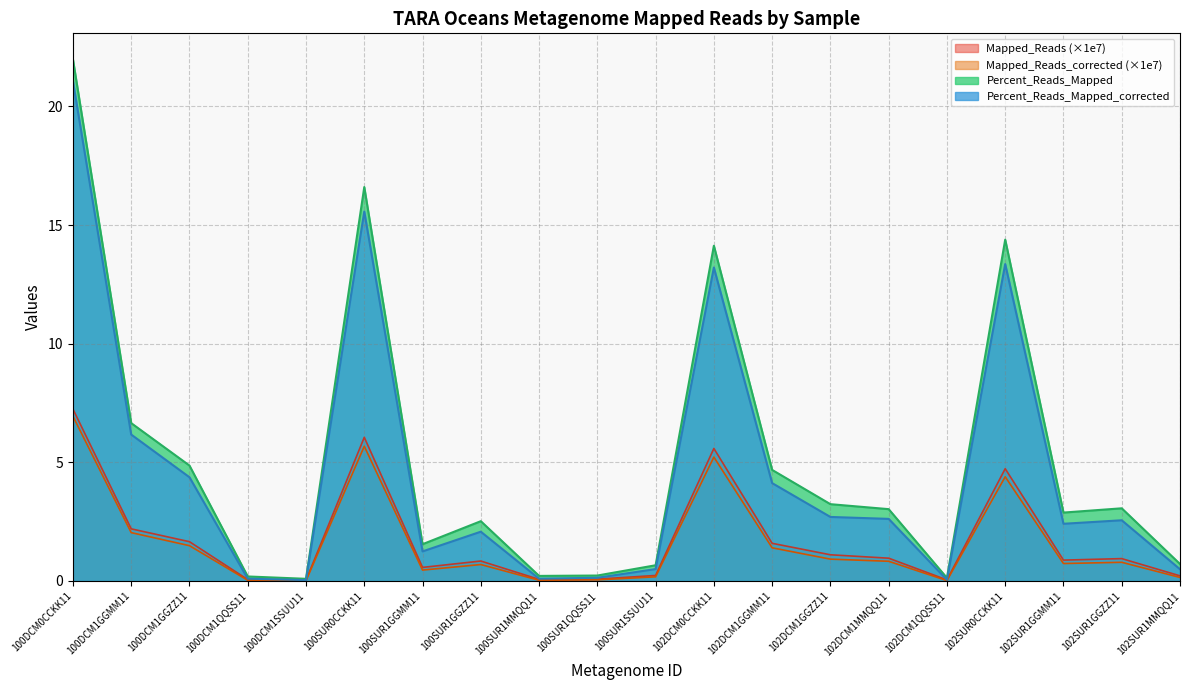

At which label is Mapped_Reads closest to 3?

100DCM1GGMM11